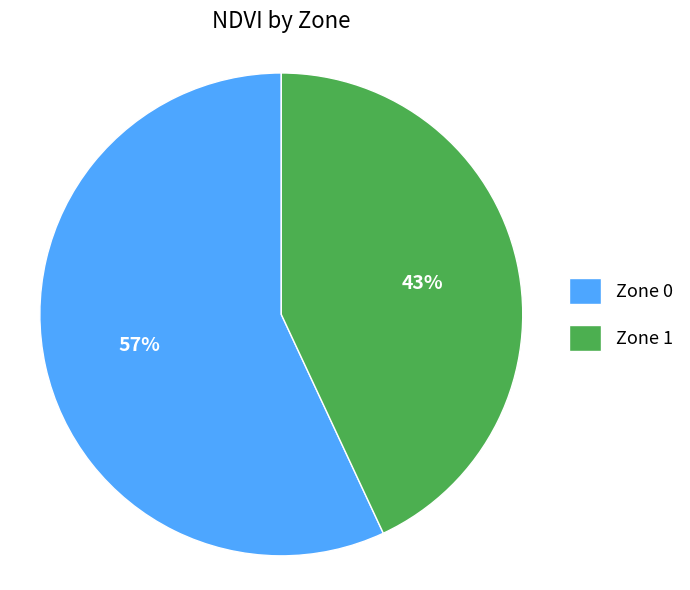

Approximately how many times larger is the value at Zone 0 compared to Zone 1?

1.3